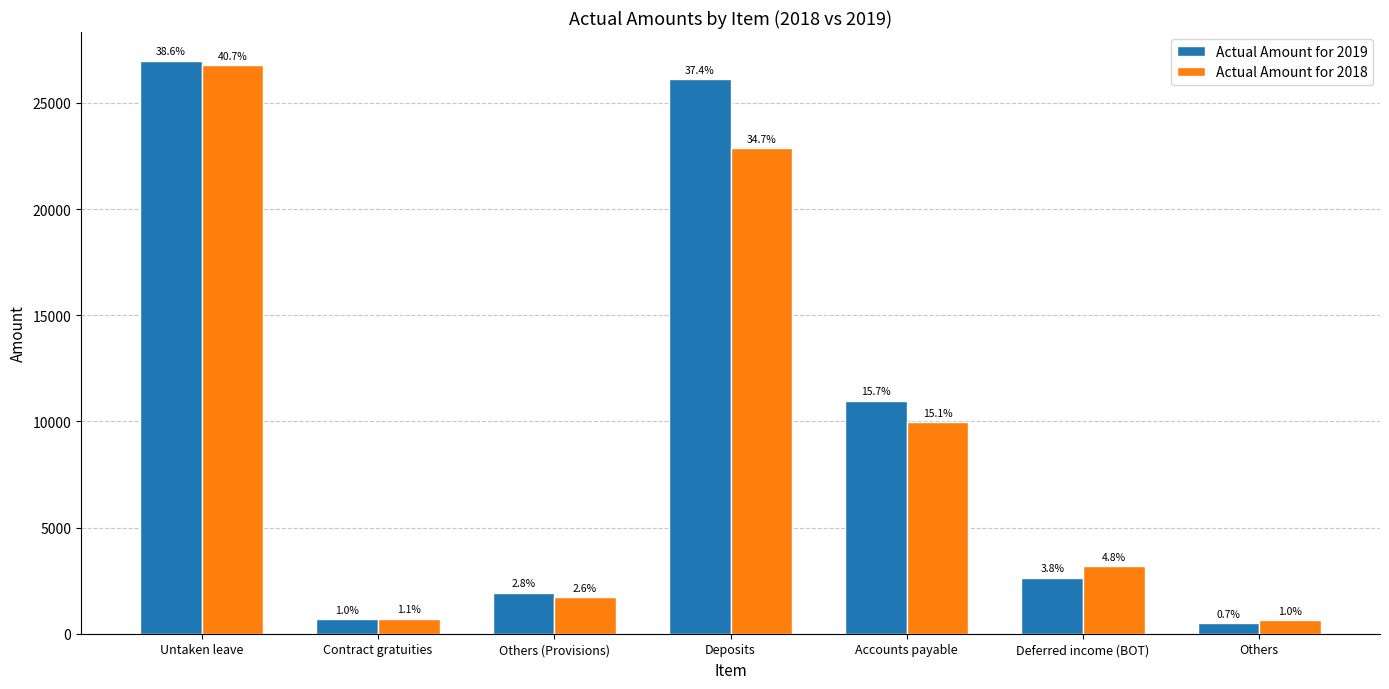

What are all the series names shown in the legend?

Actual Amount for 2019, Actual Amount for 2018